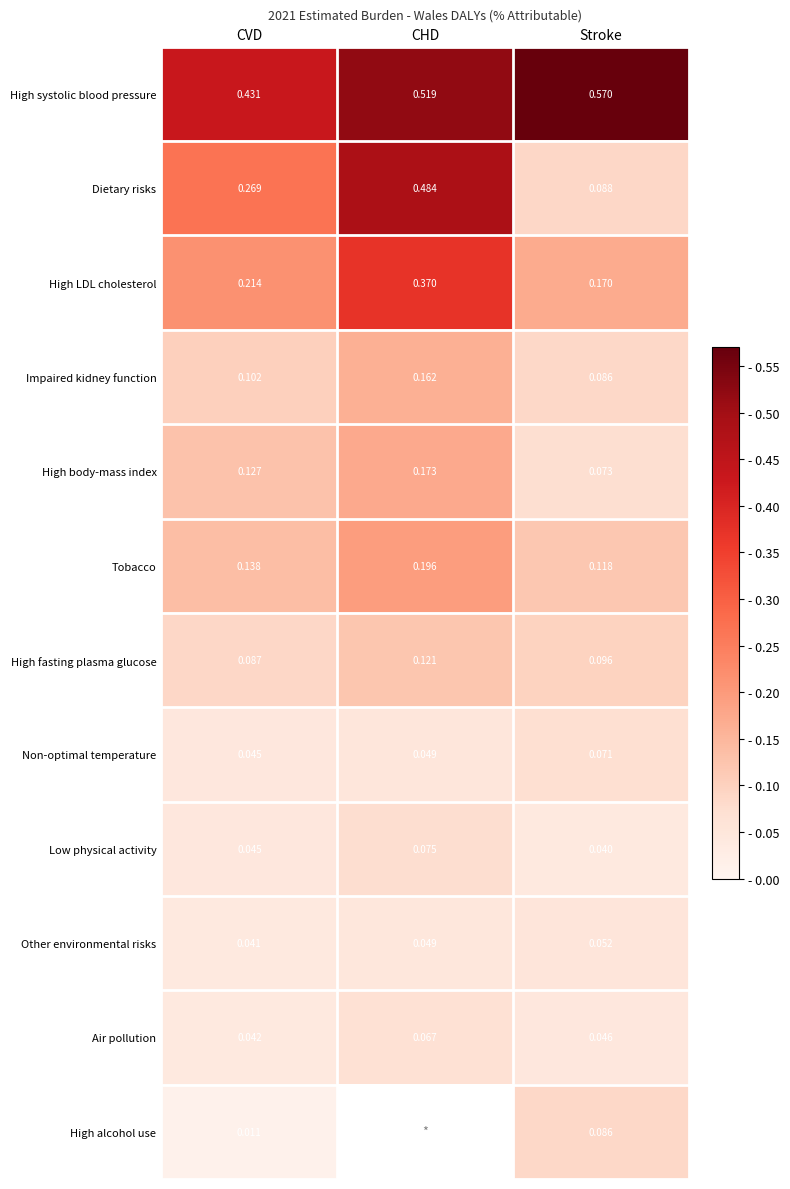

List the labels in order of High fasting plasma glucose value, largest first.

CHD, Stroke, CVD